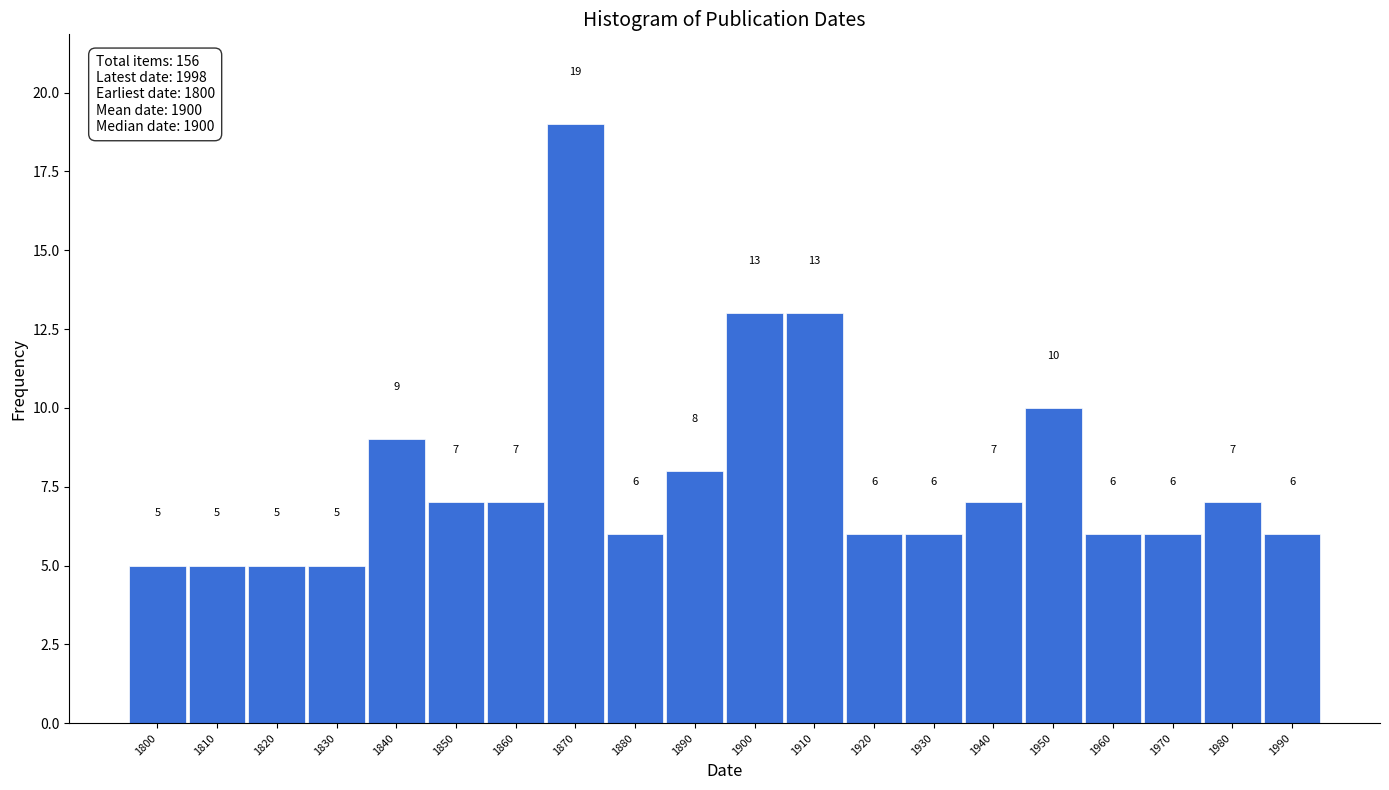

Reading left to right, extract all data points from this chart.

5	5	5	5	9	7	7	19	6	8	13	13	6	6	7	10	6	6	7	6